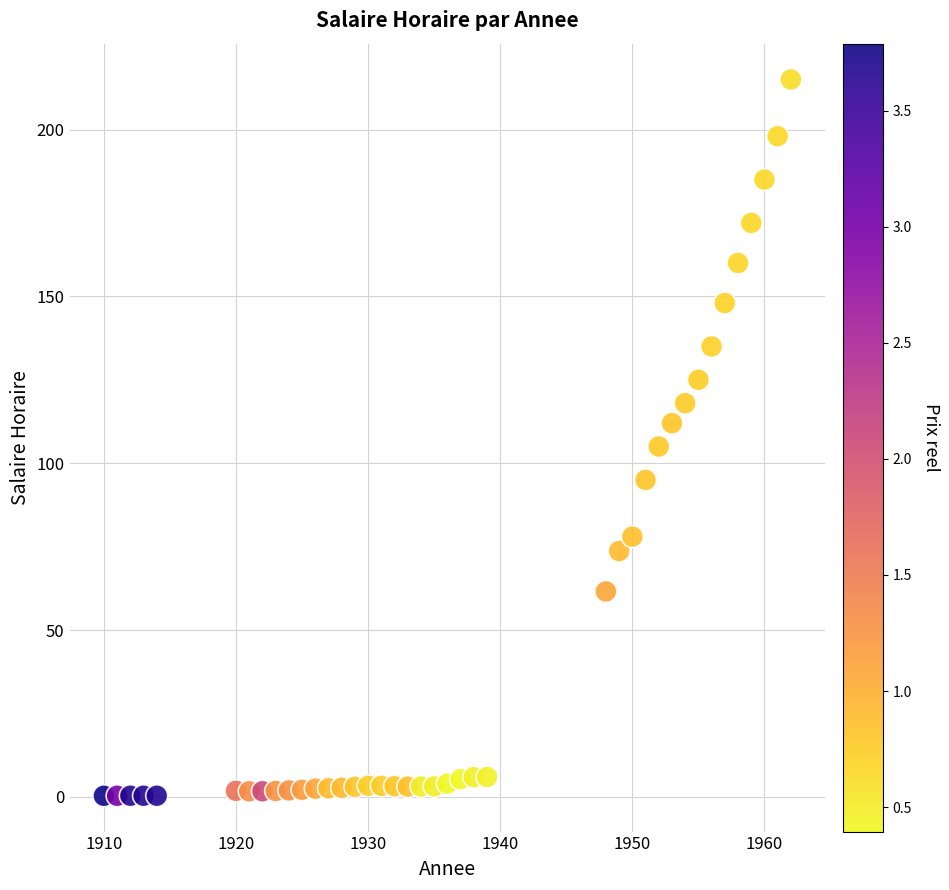

What is the range of Y values (max minus min)?

214.7